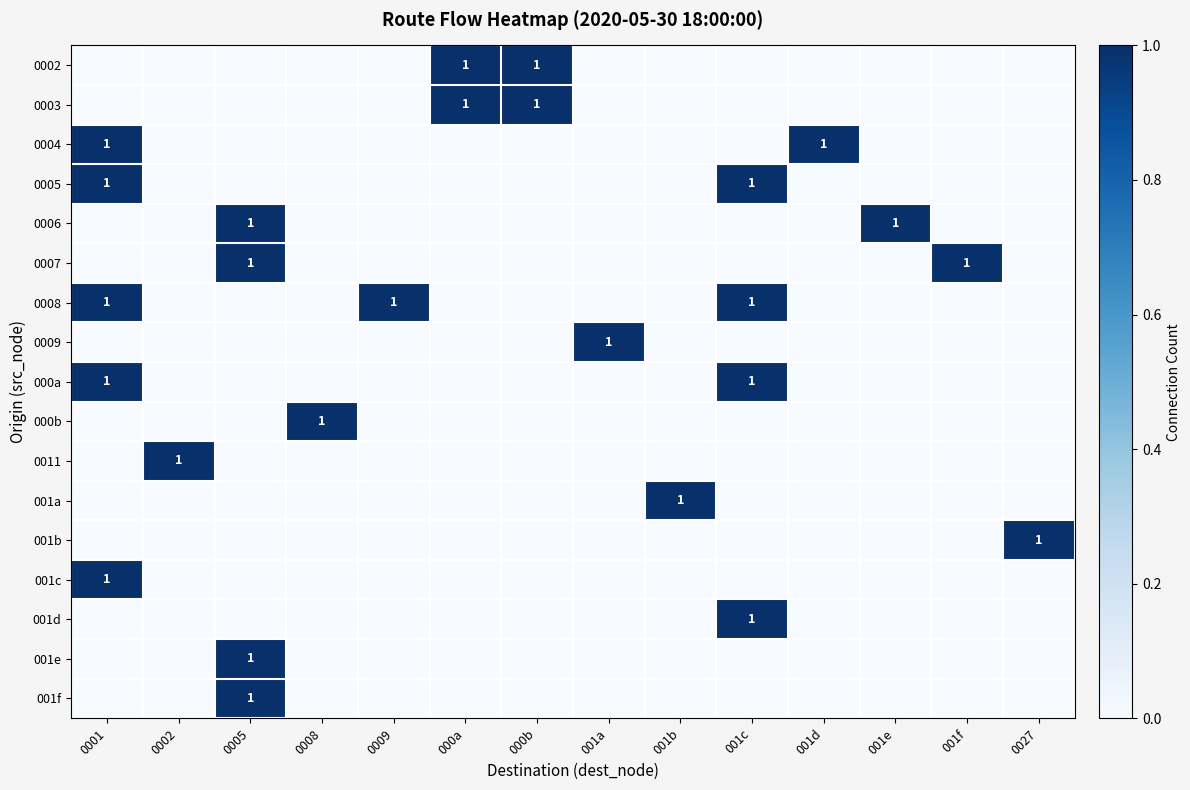

Where is 001b nearest to the value 0?

0001